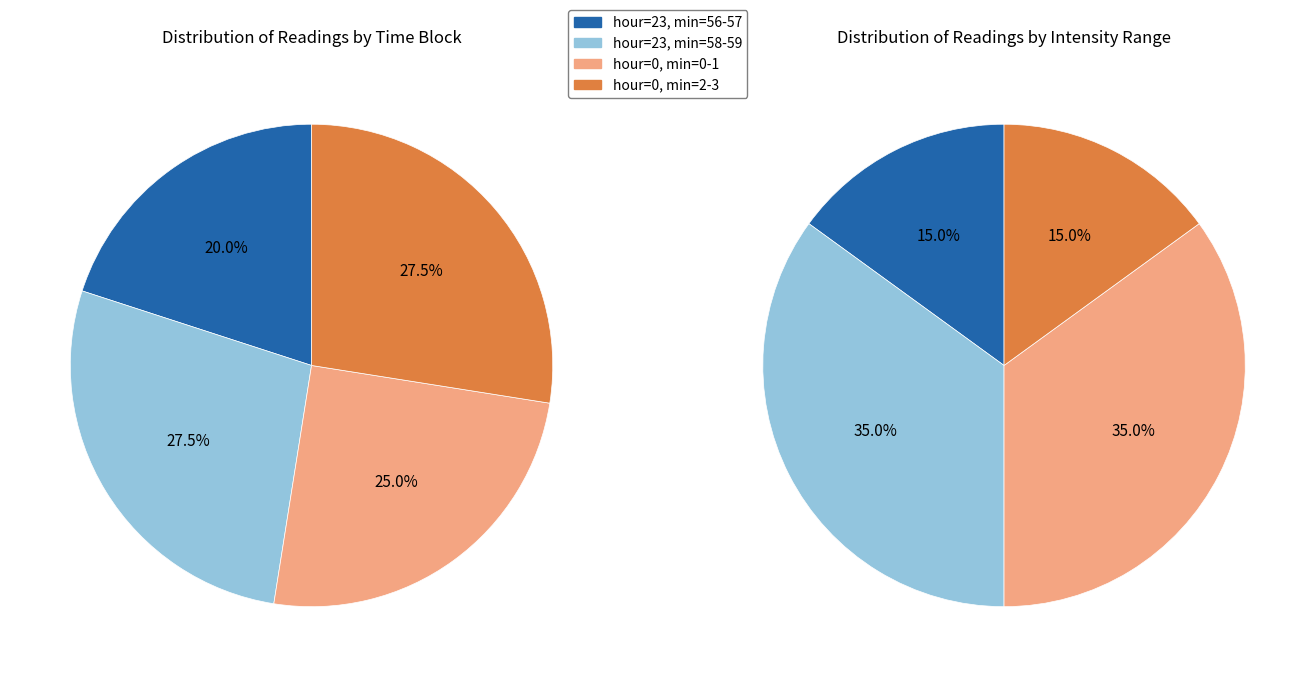

To the nearest percent, what is the combined percentage of hour 23 and hour 0?

100%